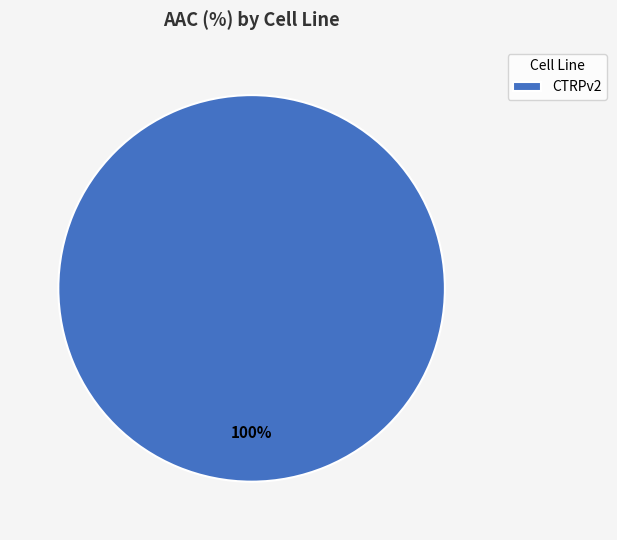

What percentage is the CTRPv2 slice, to the nearest percent?

100%